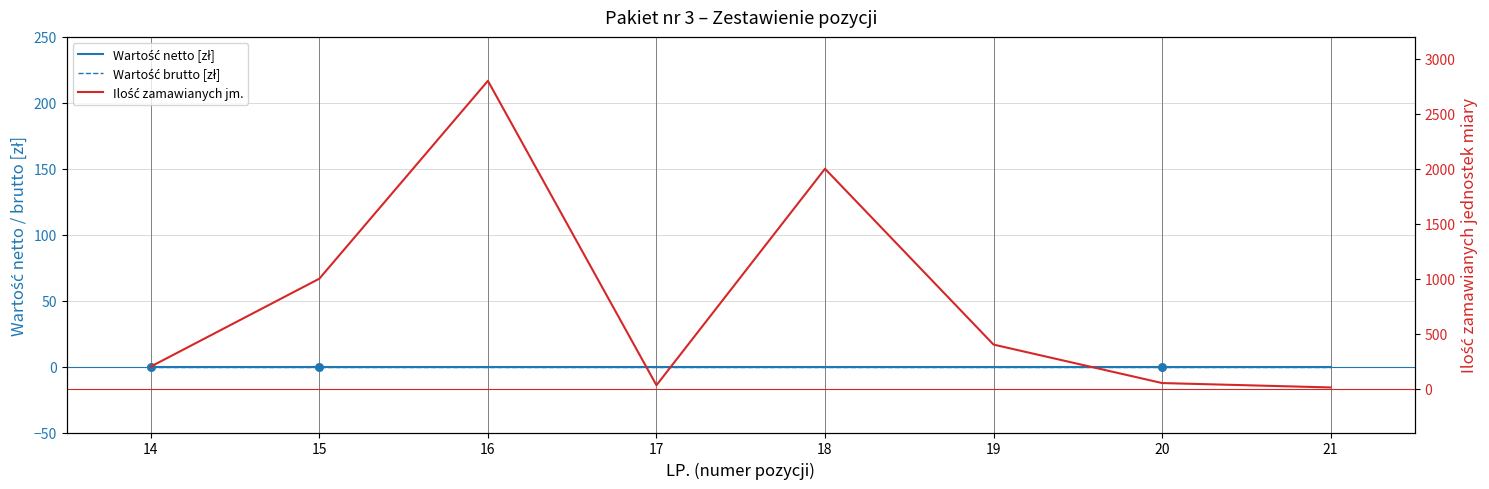

Which series reaches the maximum Y coordinate?

Ilość zamawianych jm.